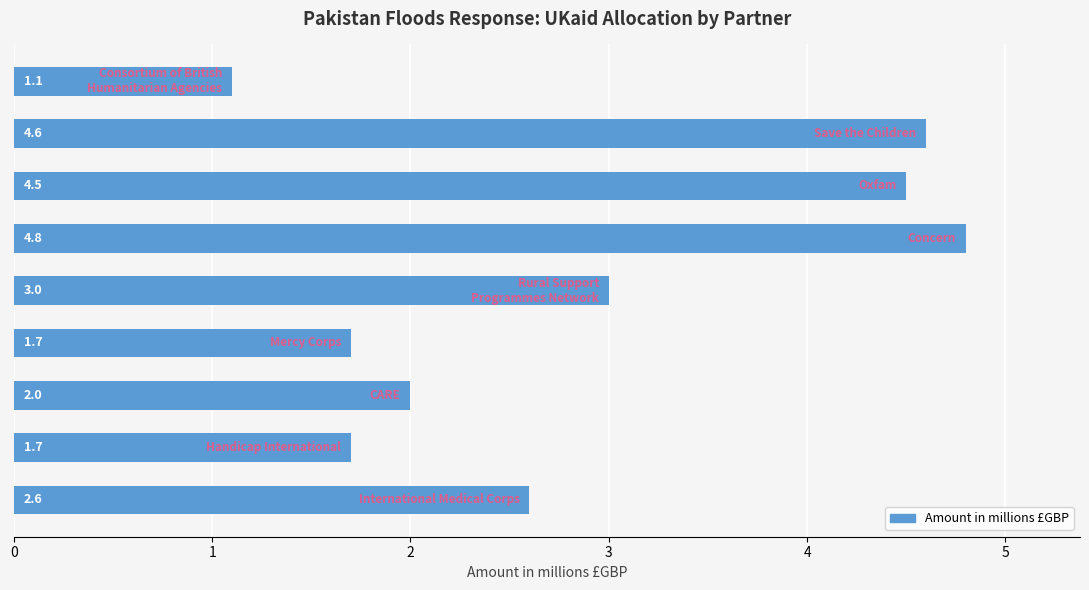

What is the sum of all values?

26.0